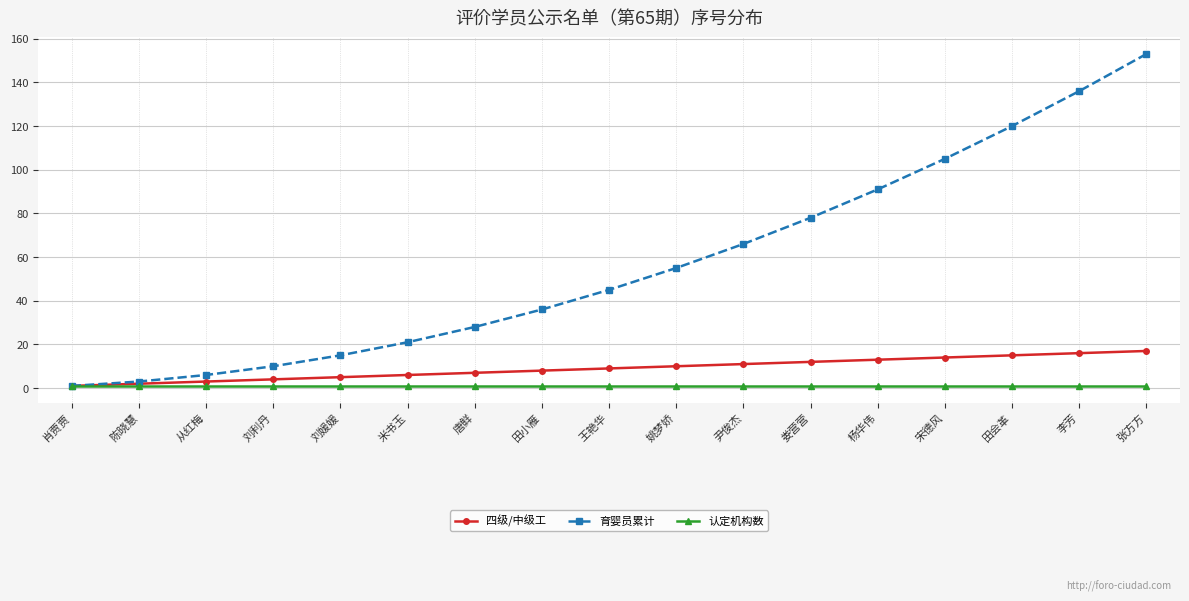

What is the value of the 四级/中级工 point at the 10th from the left?

10